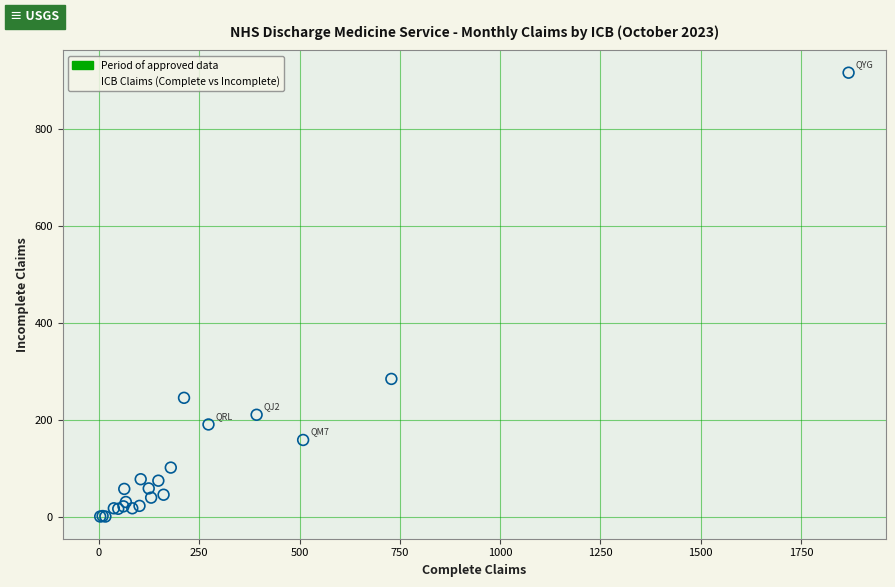

What Y value in the scatter plot is closest to 459?

285